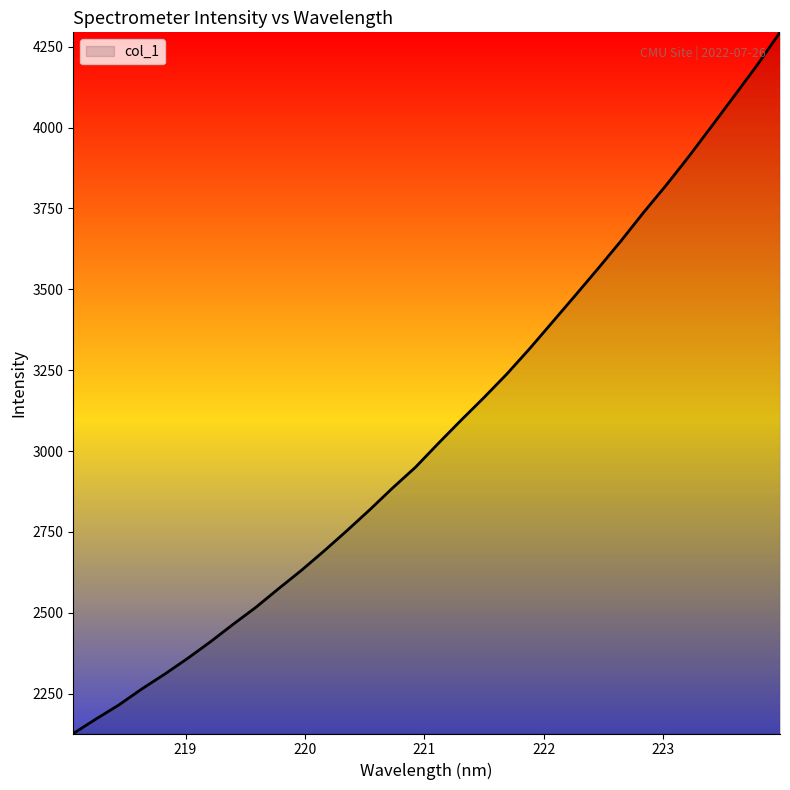

What is the smallest value displayed?

2126.8